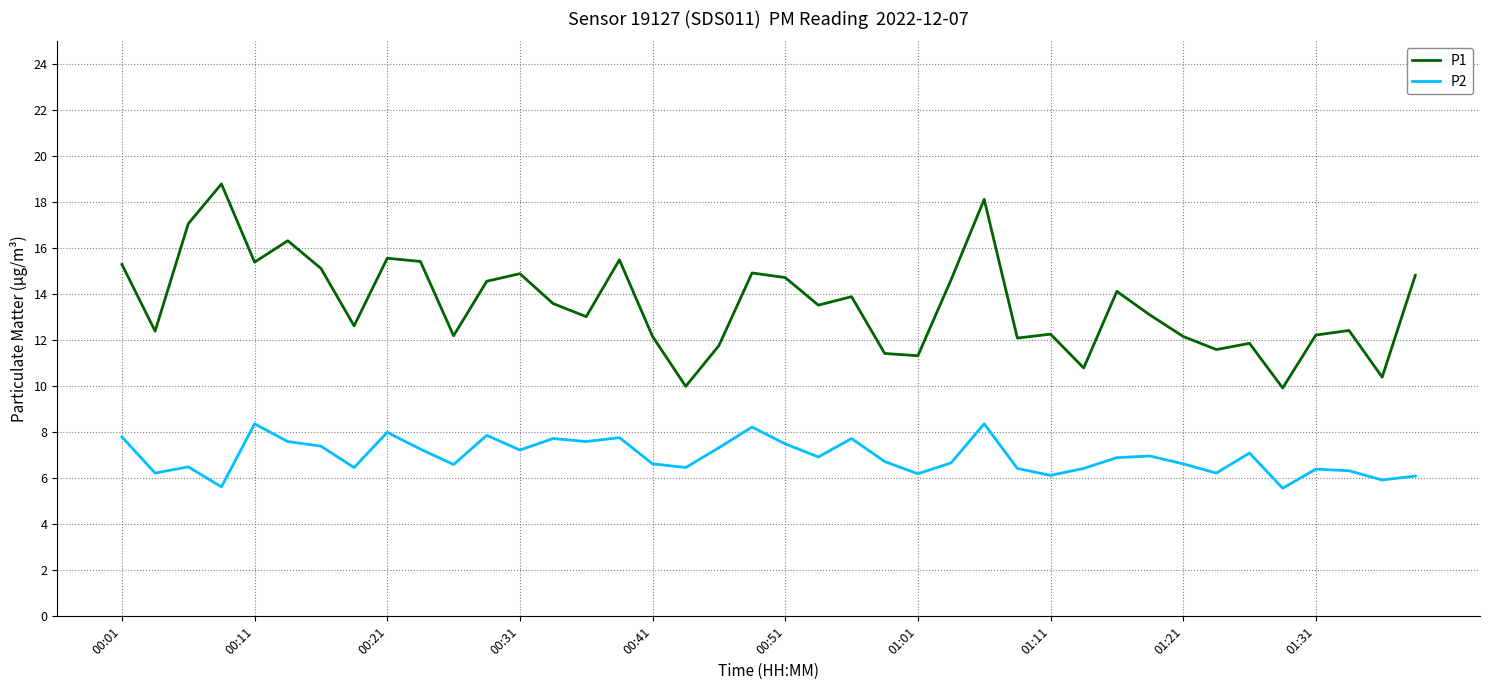

What is the difference between the maximum and second lowest values in the P2 series?

2.7